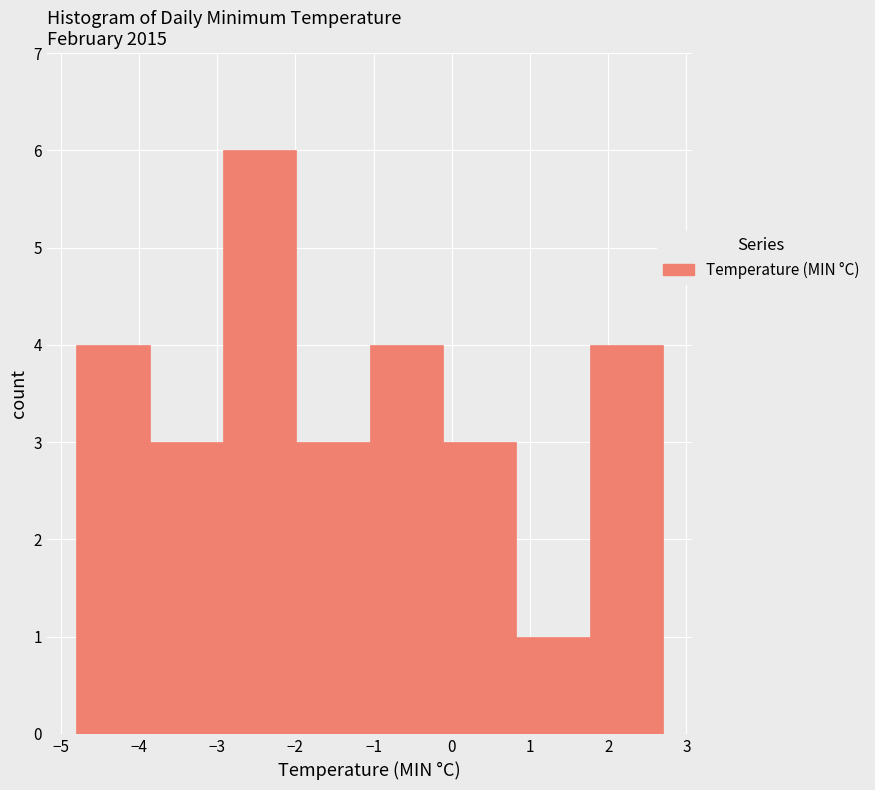

How tall is the bar that spans 0.8 to 1.8 on the x-axis? Neither the bar edges nor the heights are printed on the chart, so give them approximately, as read against the axes.

1